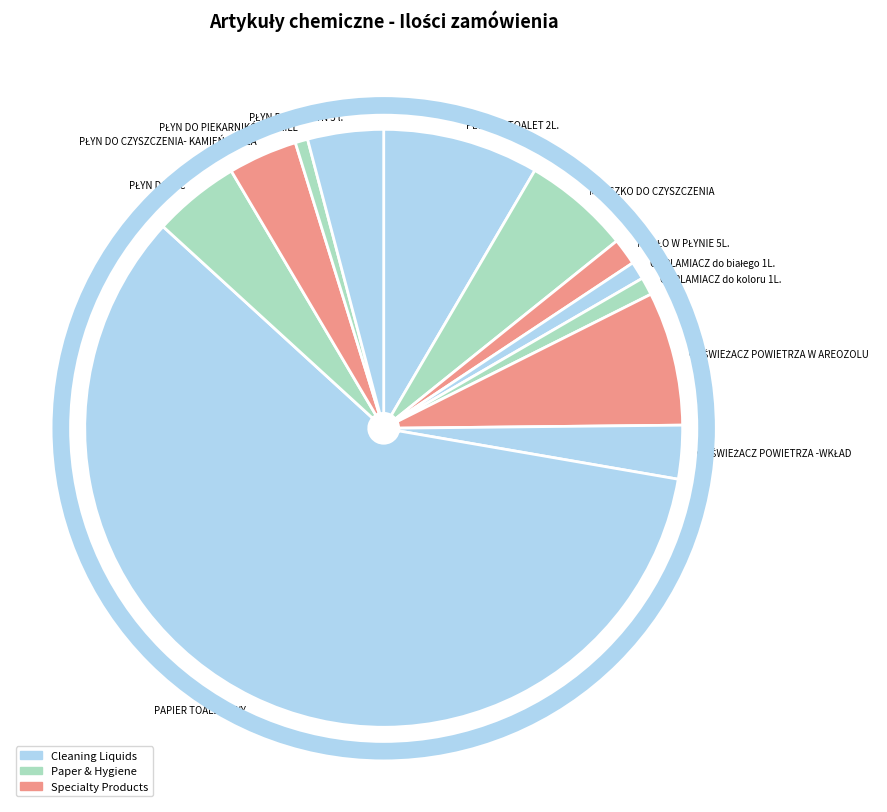

Is there a majority slice in this chart?

Yes